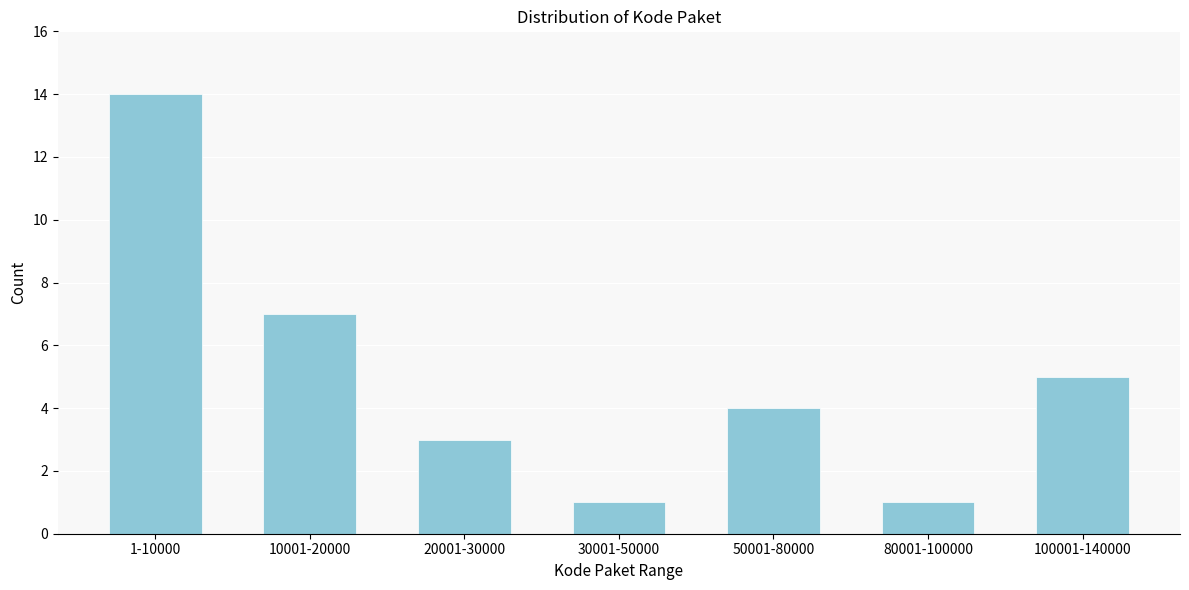

Reading left to right, list all the values displayed in this chart.

14	7	3	1	4	1	5